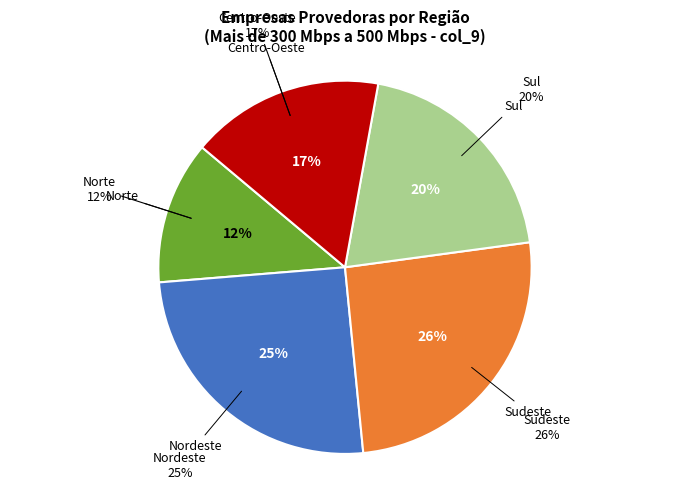

What is the total percentage of Sul and Centro-Oeste?

36.7%